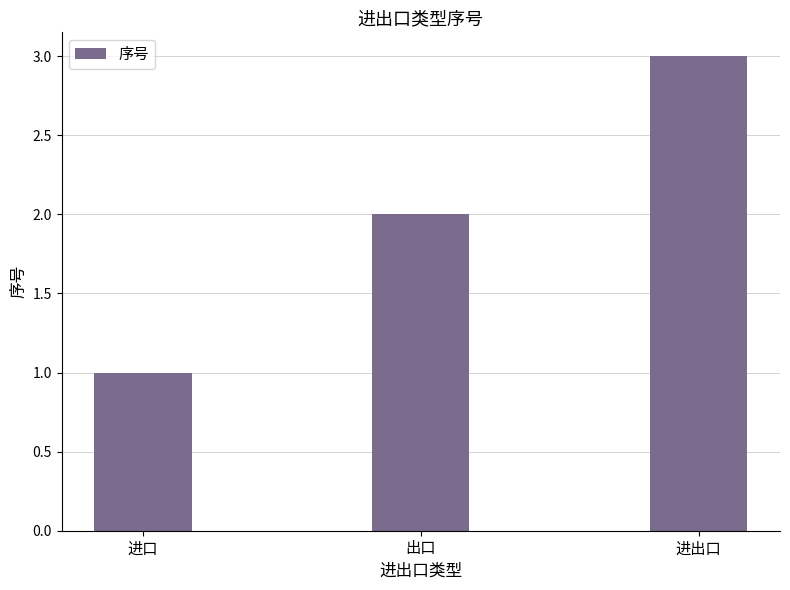

What value does the data have at 进口?

1